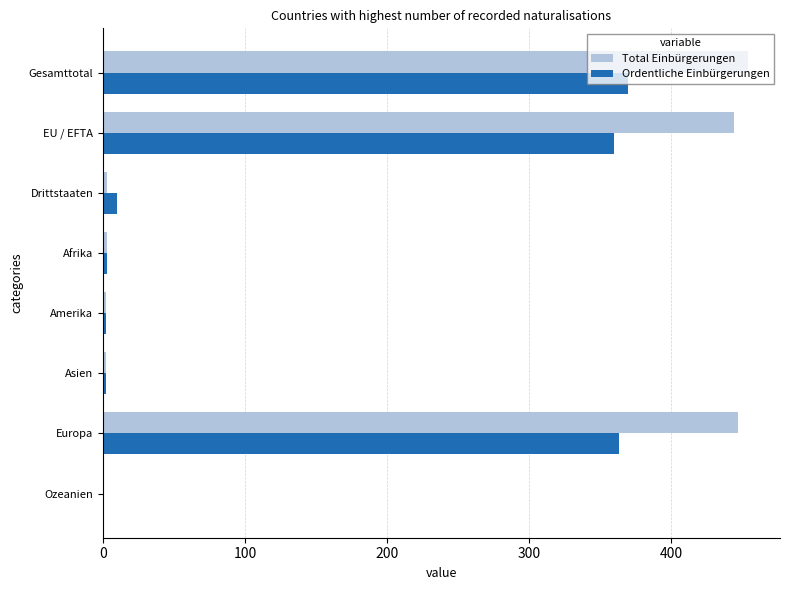

Which series changed the most between Asien and Europa?

Total Einbürgerungen